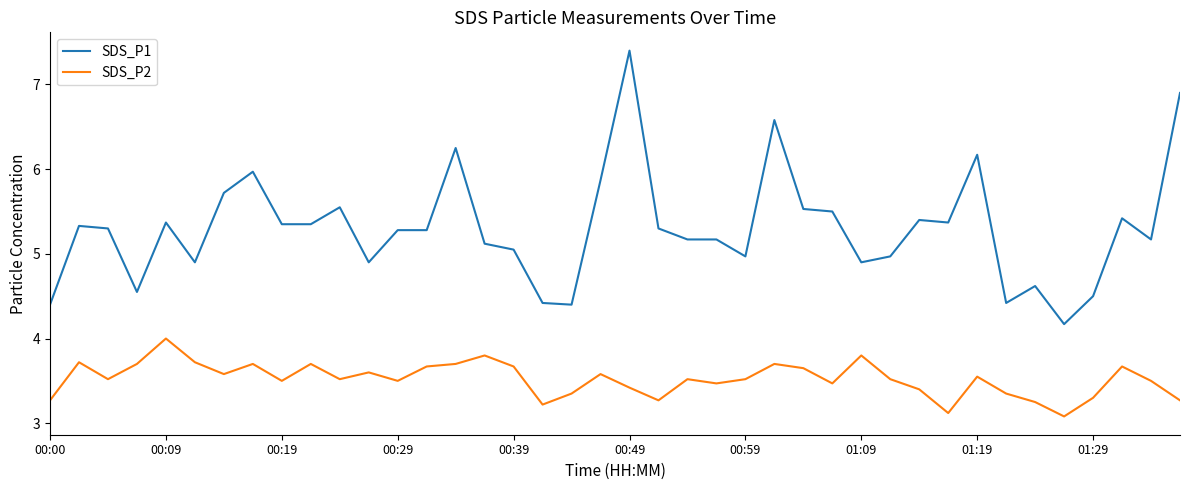

Which series has the widest spread of values?

SDS_P1